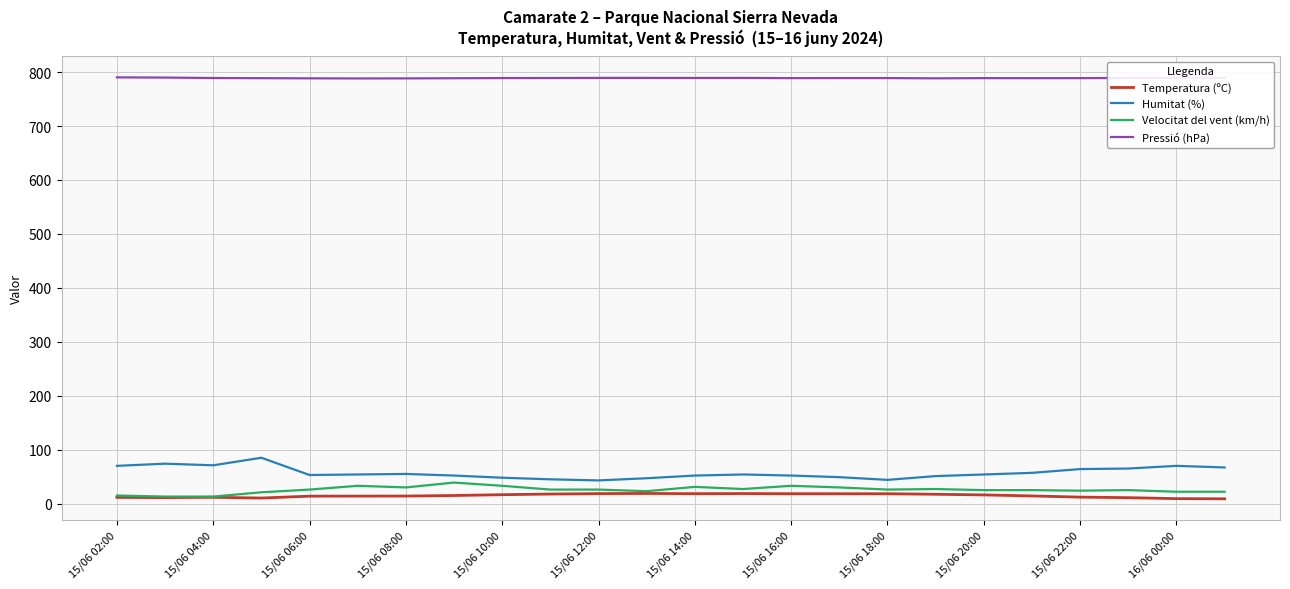

True or false: Velocitat del vent (km/h) and Pressió (hPa) cross at least once.

False